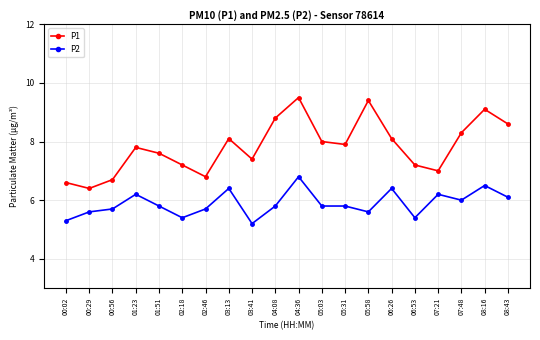

At which category does P2 reach its first local peak?

01:23